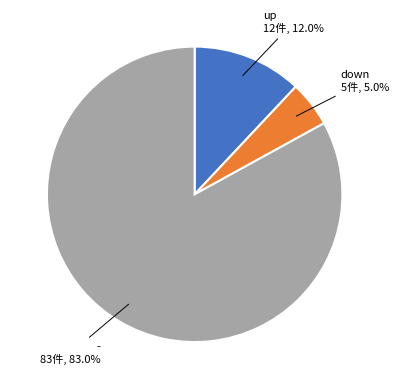

Is there a majority slice in this chart?

Yes